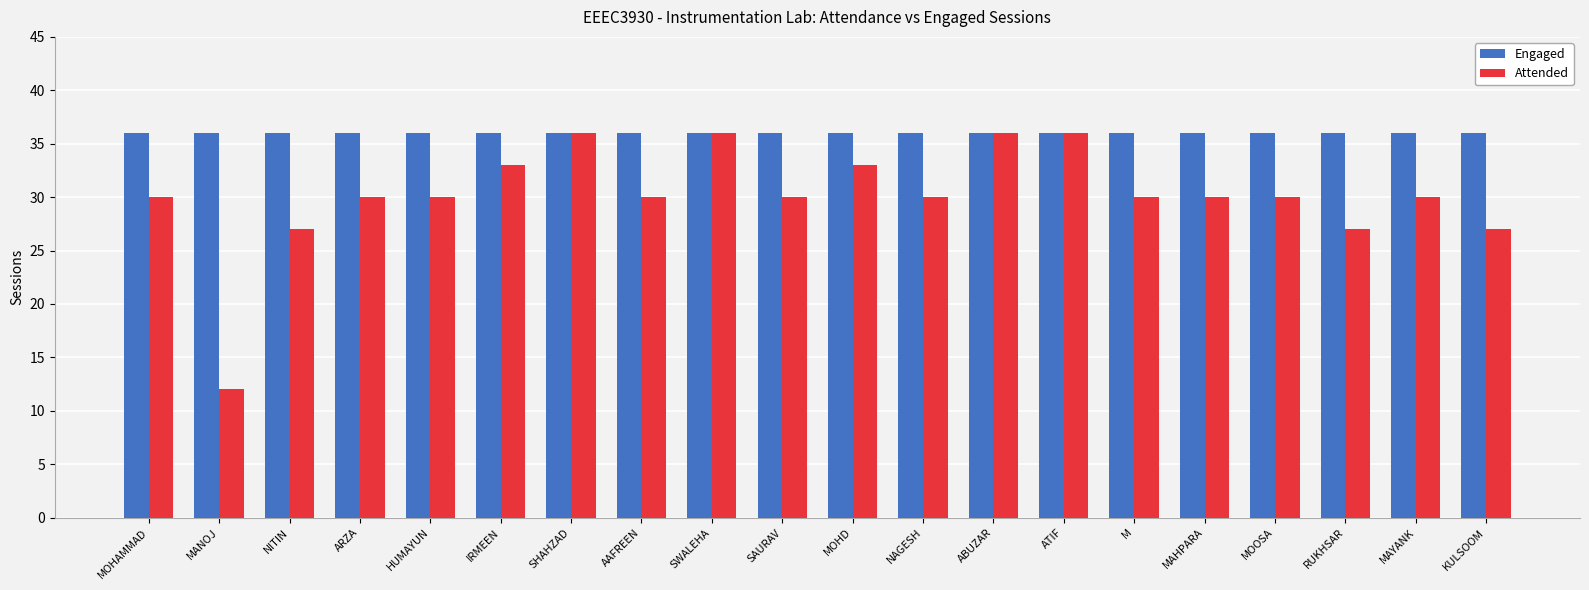

What is the approximate value of Attended at MAHPARA?

30